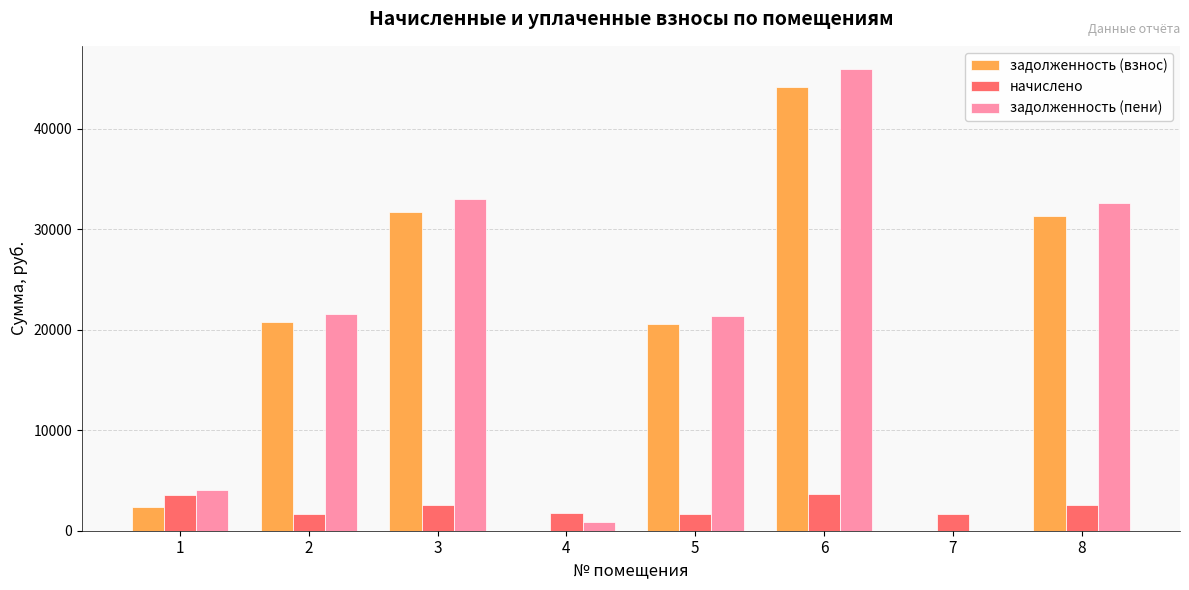

What is the sum of the начислено values at 1 and 7?

5214.3